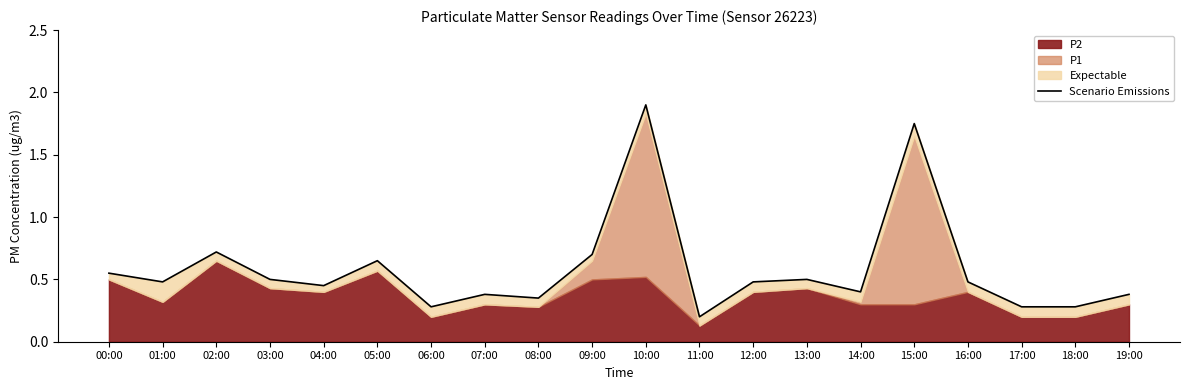

Does the chart display data point markers on the line(s)?

No